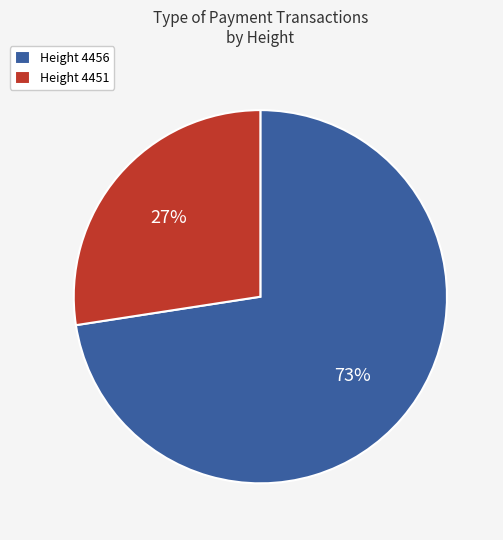

Is there a majority slice in this chart?

Yes